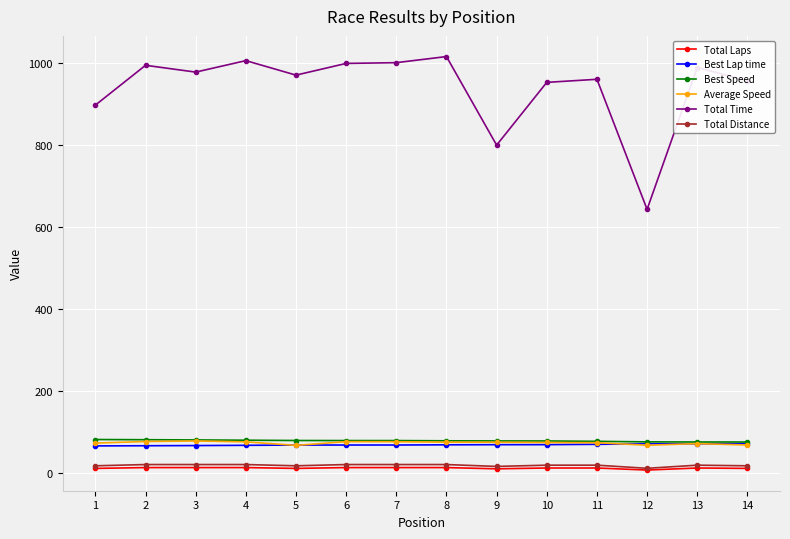

Which series has the widest spread of values?

Total Time